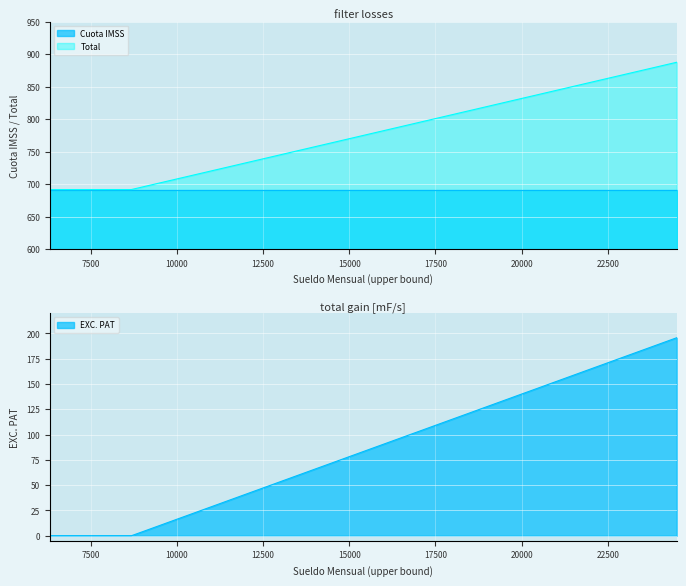

What is the maximum value for EXC. PAT?

195.7